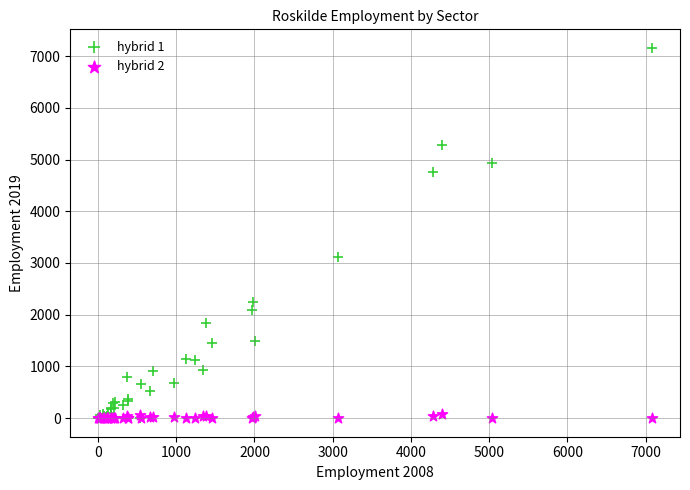

Across all series, what Y value is closest to 3579?

3113.0